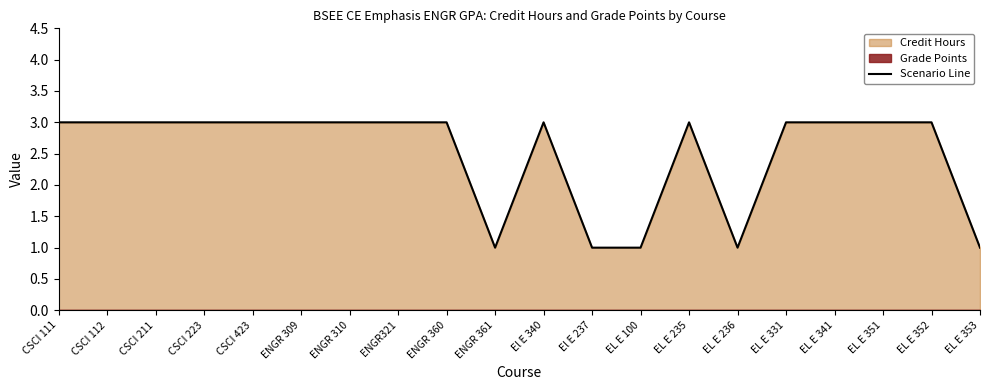

Where is the first local minimum?

ENGR 361